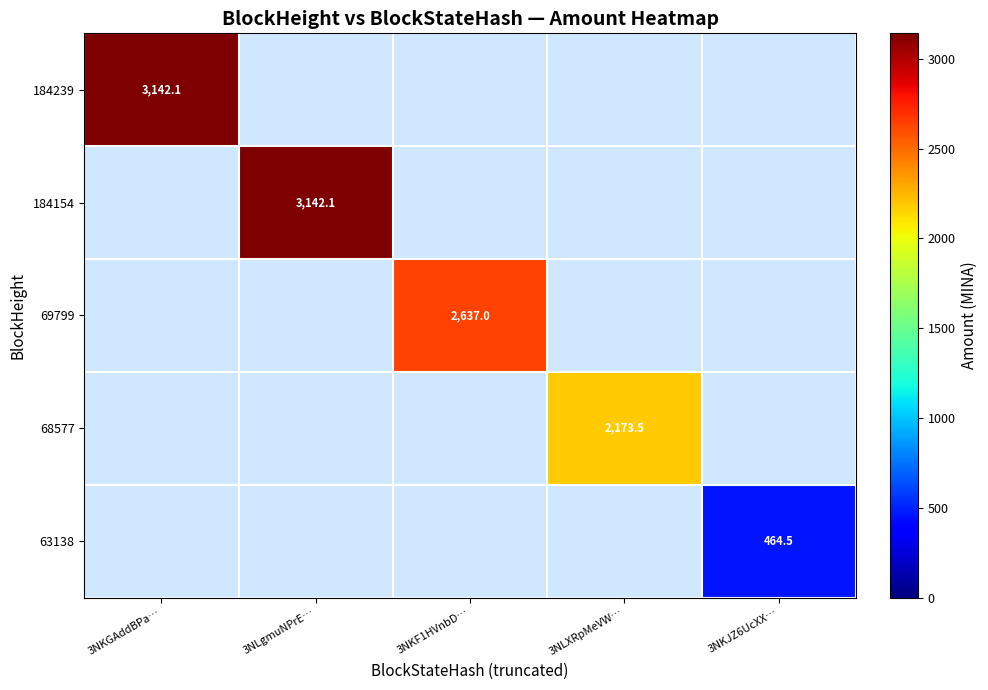

What is the total value across all series at 3NLgmuNPrE…?

3142.1